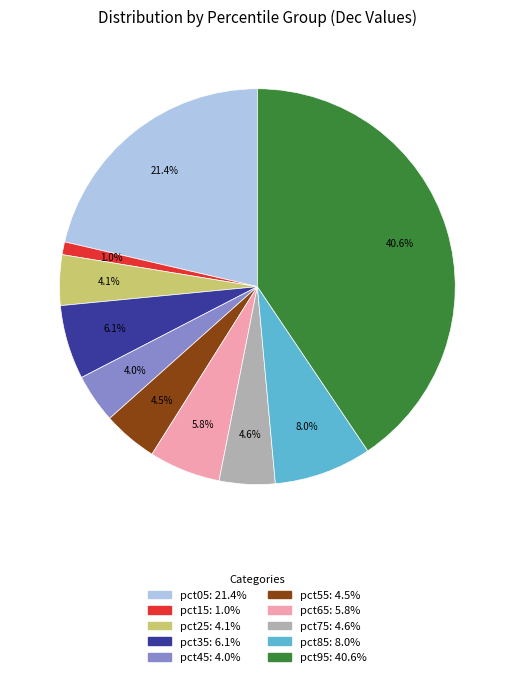

Which has a higher value, pct55 or pct35?

pct35